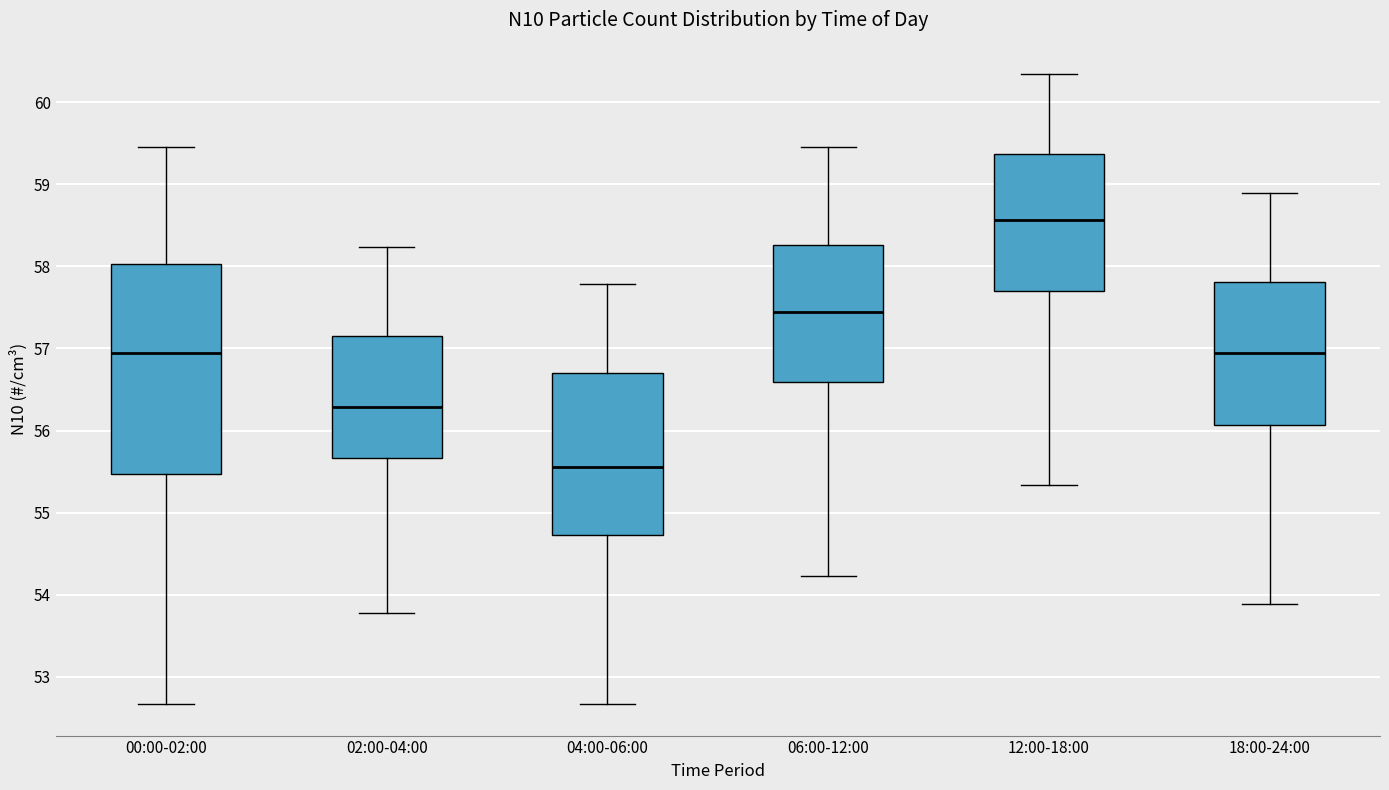

Which box has the lowest median line?

04:00-06:00